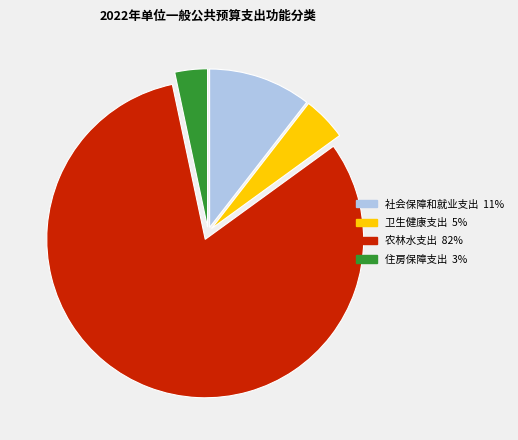

The 社会保障和就业支出 slice represents 11% of the pie. True or false?

True